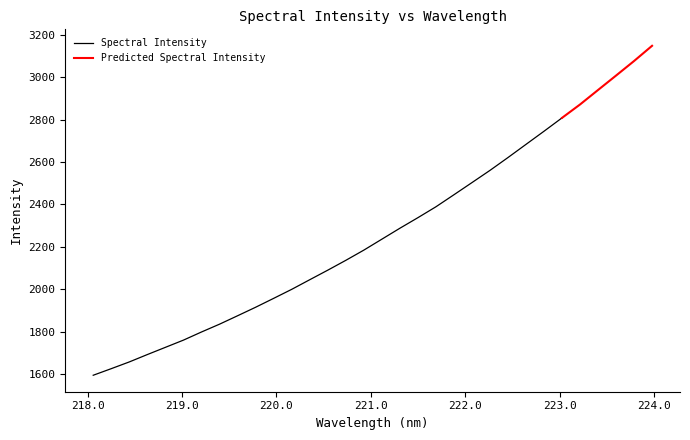

Rank the categories by value from lowest to highest.

0, 1, 2, 3, 4, 5, 6, 7, 8, 9, 10, 11, 12, 13, 14, 15, 16, 17, 18, 19, 20, 21, 22, 23, 24, 25, 26, 27, 28, 29, 30, 31